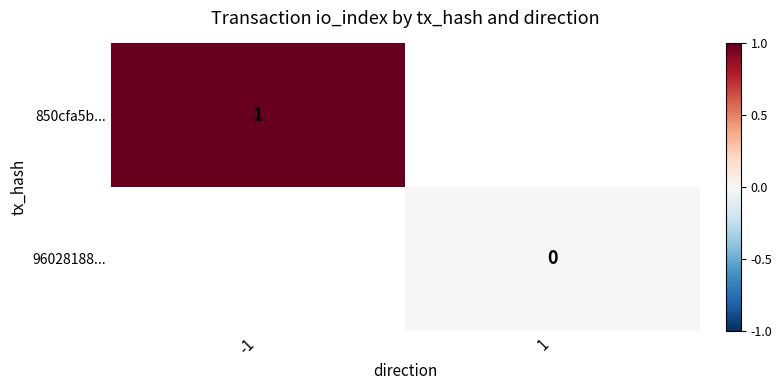

The value of 850cfa5b... at -1 is 1. True or false?

True